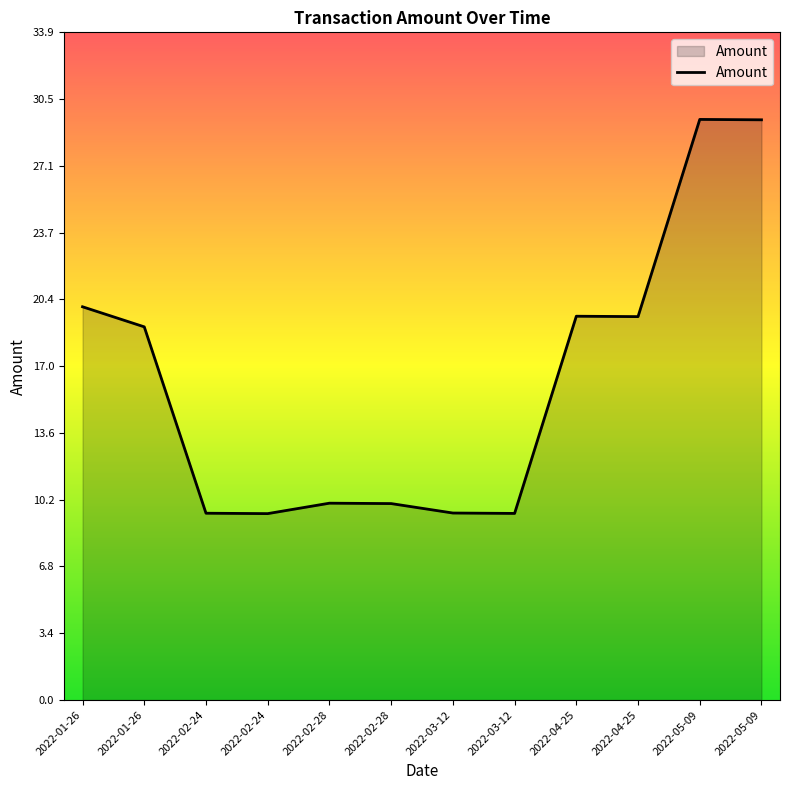

How many lines are shown in the chart?

1